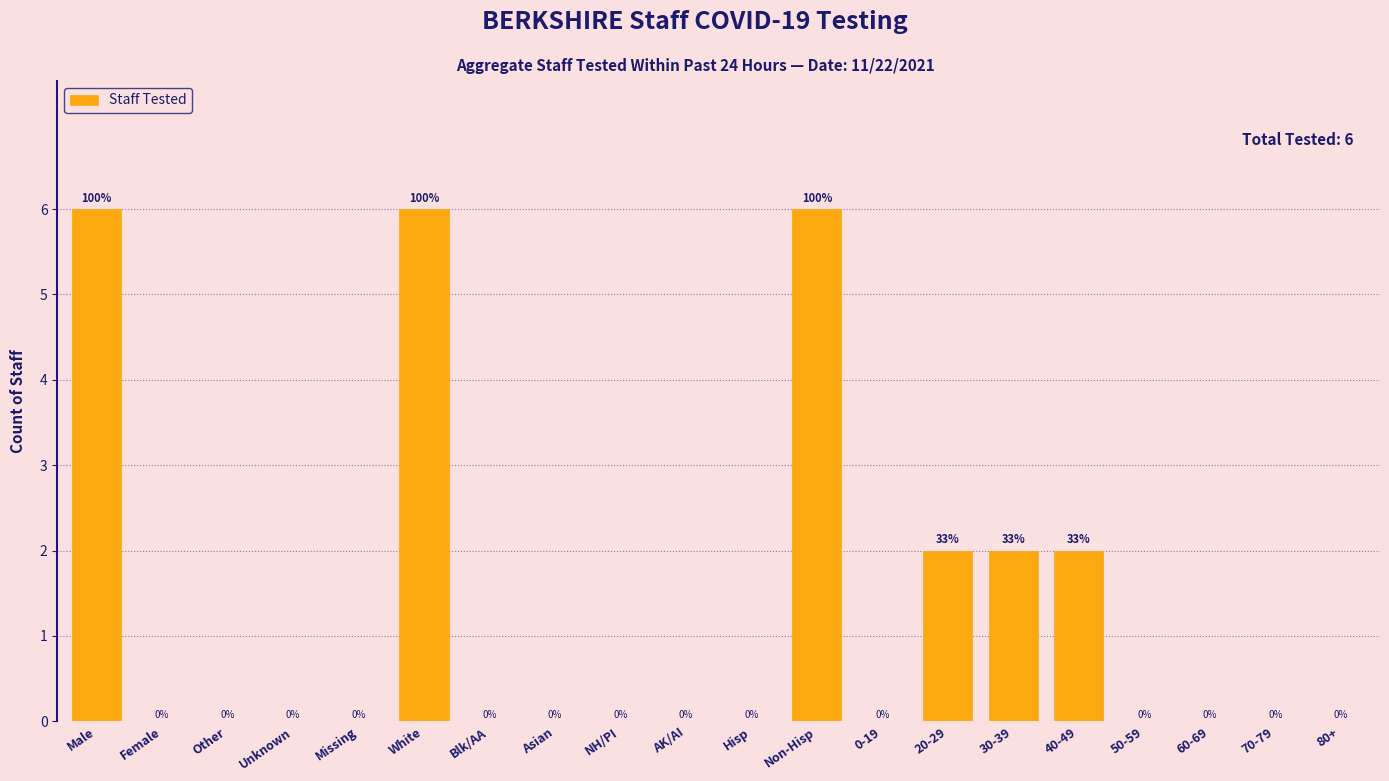

Reading left to right, list all the values displayed in this chart.

Male=6	Female=0	Other=0	Unknown=0	Missing=0	White=6	Blk/AA=0	Asian=0	NH/PI=0	AK/AI=0	Hisp=0	Non-Hisp=6	0-19=0	20-29=2	30-39=2	40-49=2	50-59=0	60-69=0	70-79=0	80+=0